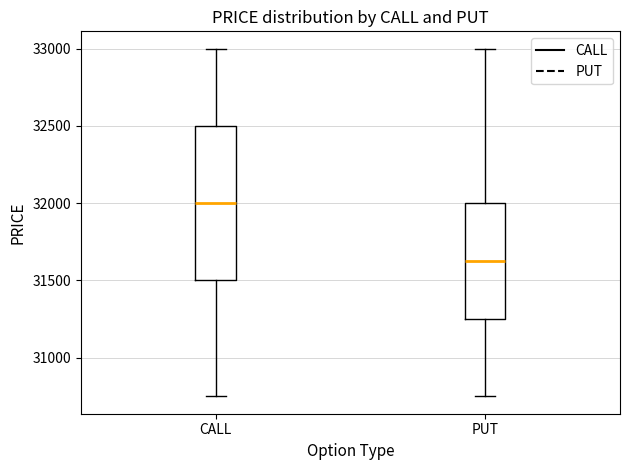

Reading left to right, transcribe this box plot: for each box, give where its median line is, the range the box spans, and where its two whiskers end, as read against the y-axis. The values are not printed on the chart, so give them approximately, as read against the axis.

CALL: median 32000, box 31500 to 32500, whiskers 30750 to 33000
PUT: median 31650, box 31250 to 32000, whiskers 30750 to 33000